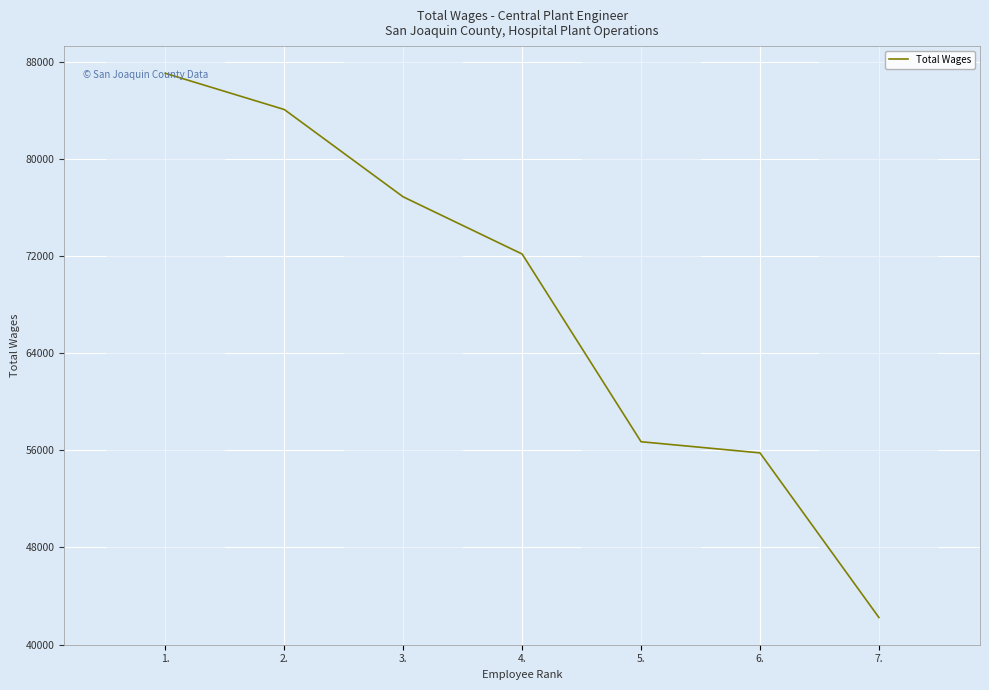

Is it true that the value at 2. is 17994?

False